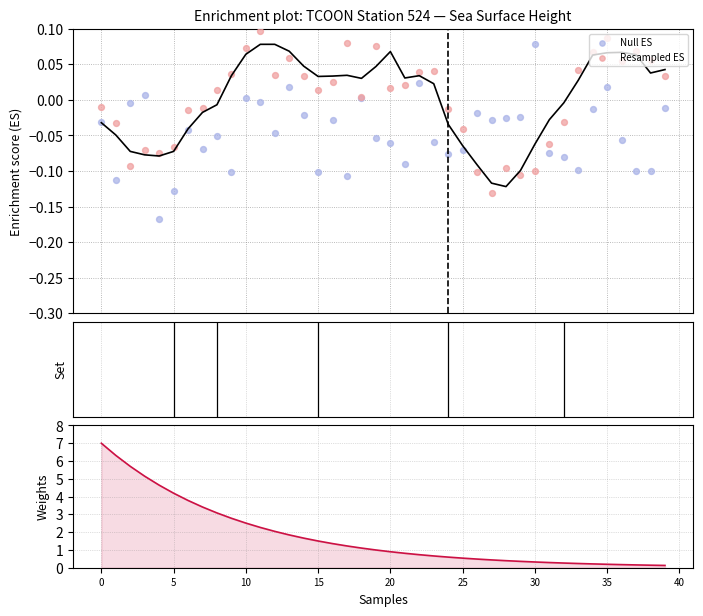

At how many categories does at least one series exceed 6?

2